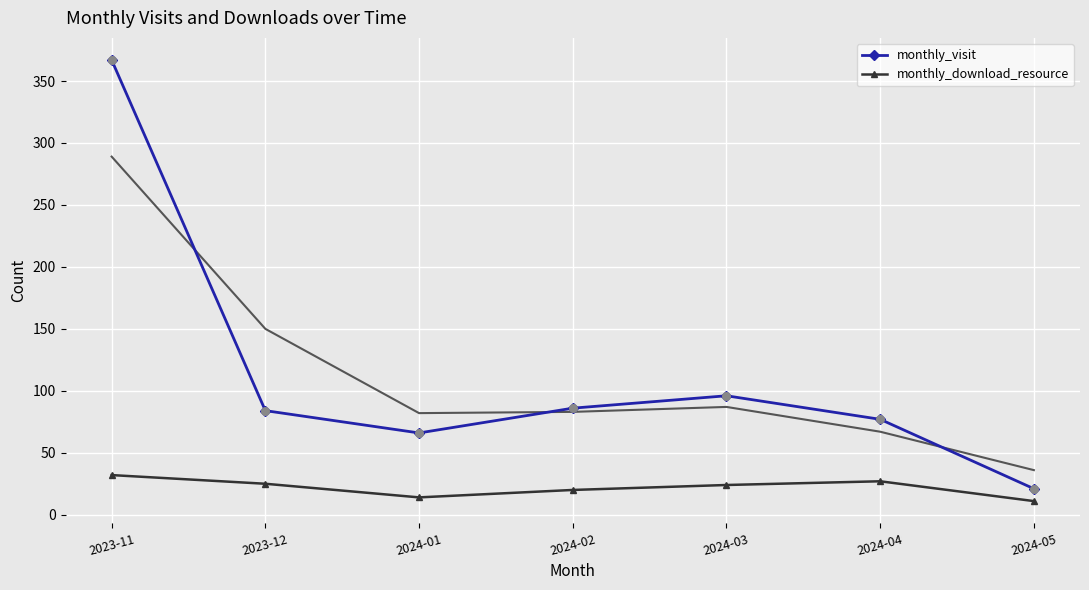

Which series contains the highest Y value?

monthly_visit